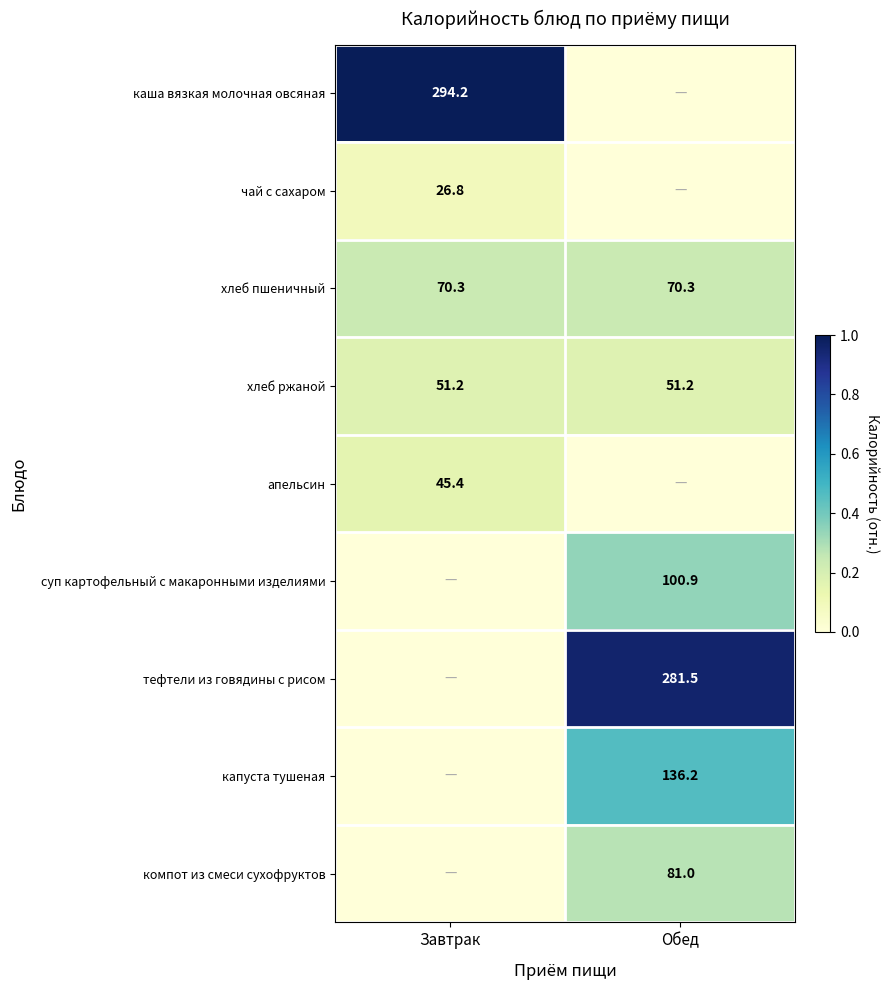

The чай с сахаром series shows 26.8 at Завтрак. True or false?

True